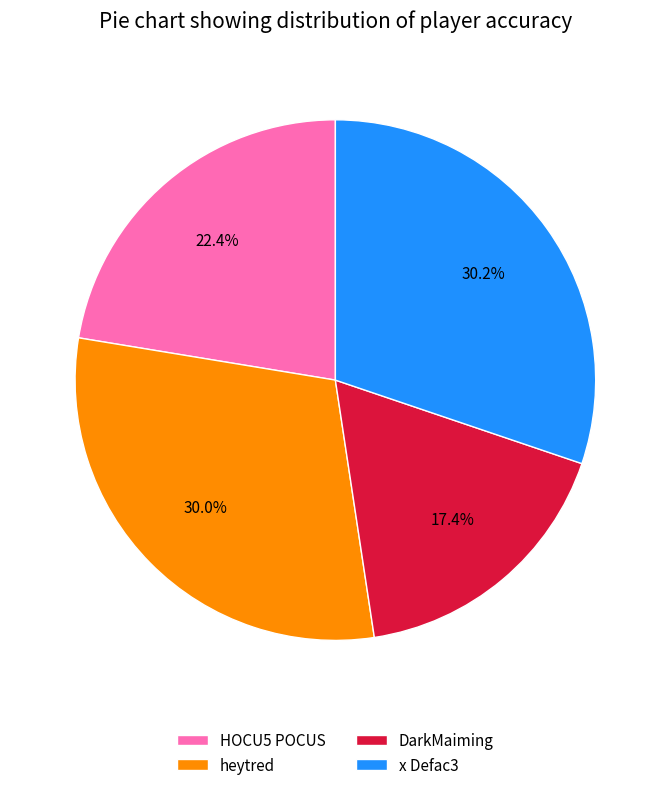

Does x Defac3 account for over 50% of the chart?

No